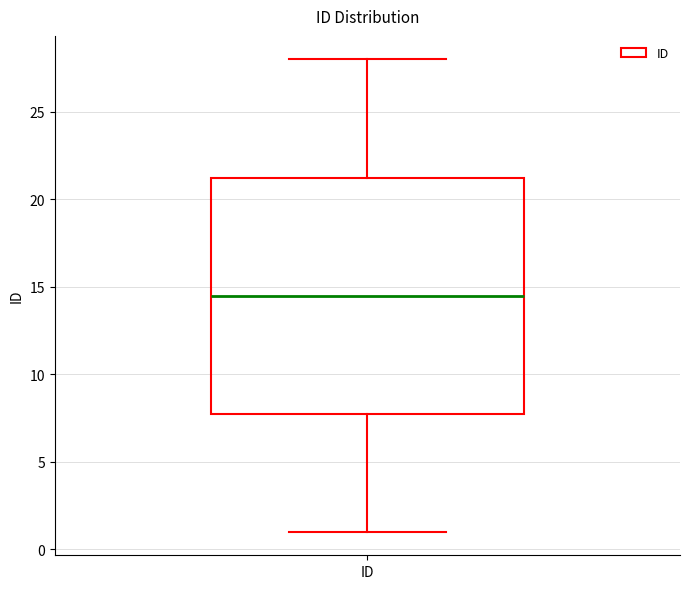

Transcribe this box plot: give where the median line is, the range the box spans, and where the two whiskers end, as read against the y-axis. The values are not printed on the chart, so give them approximately, as read against the axis.

median 14.5, box 8.0 to 21.5, whiskers 1.0 to 28.0